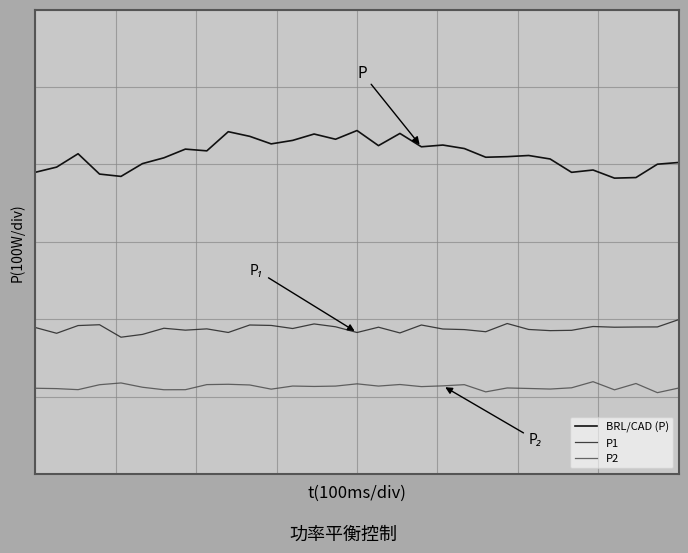

Is this an area chart (filled region under the line)?

No